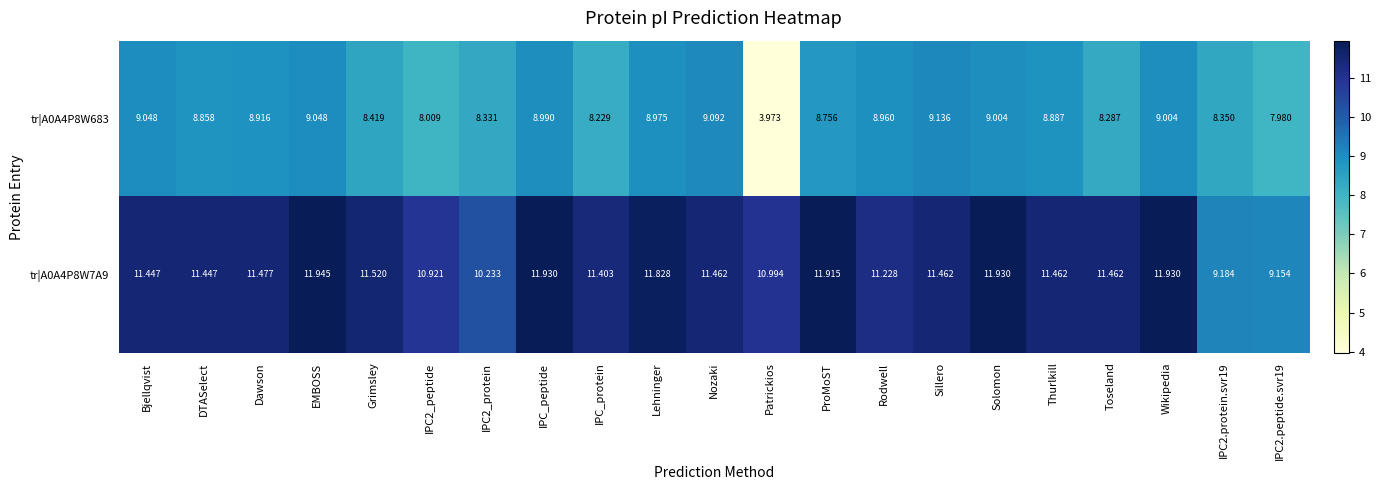

Rank the series by their maximum value, from highest to lowest.

tr|A0A4P8W7A9, tr|A0A4P8W683